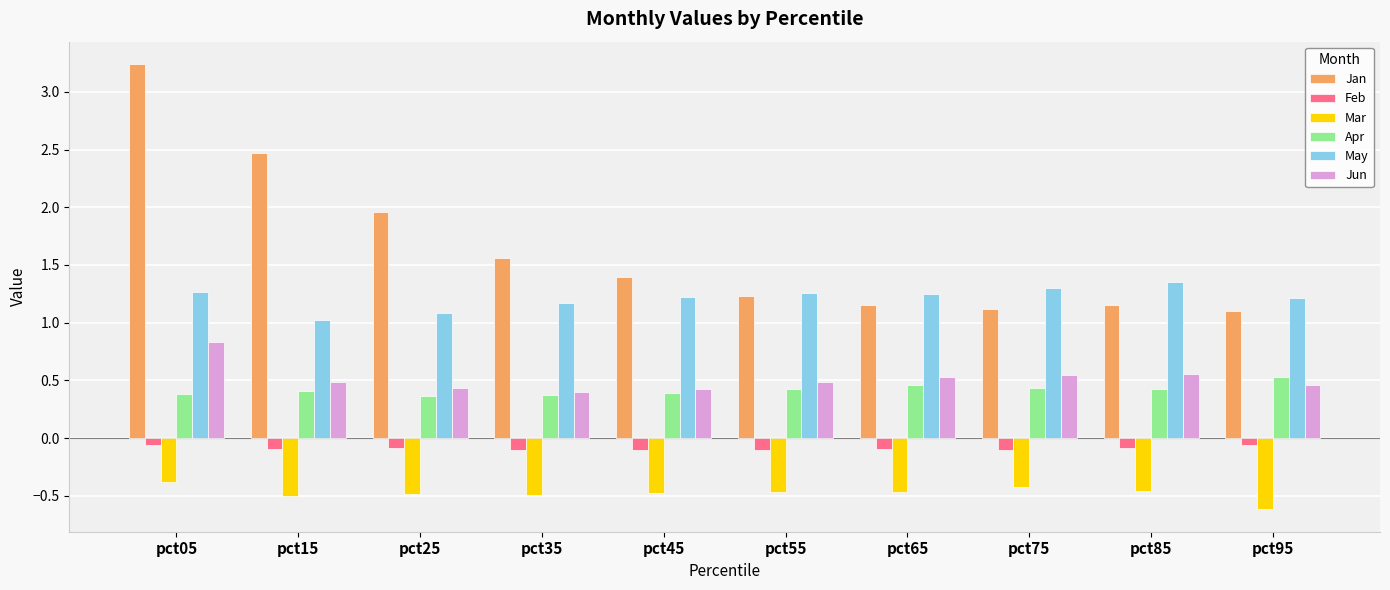

At pct15, list the series in order from smallest to largest.

Mar, Feb, Apr, Jun, May, Jan